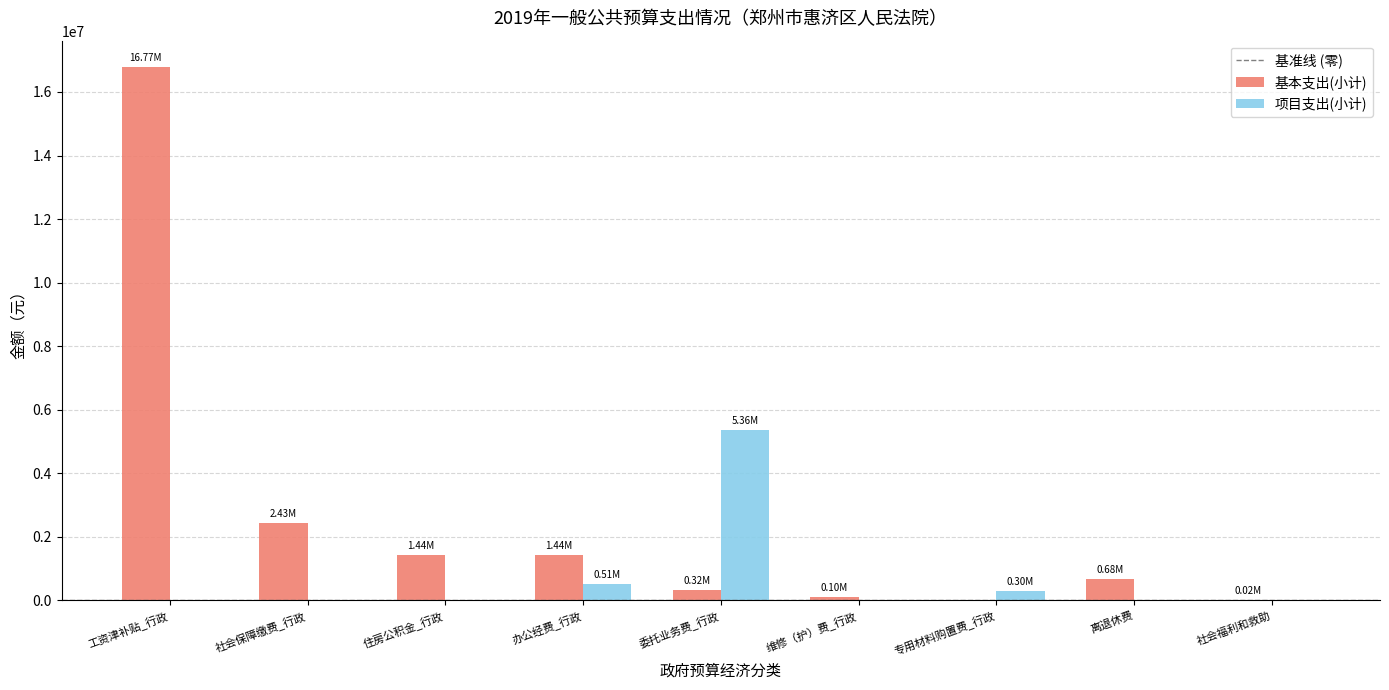

What is the sum of all 基本支出(小计) values?

23203347